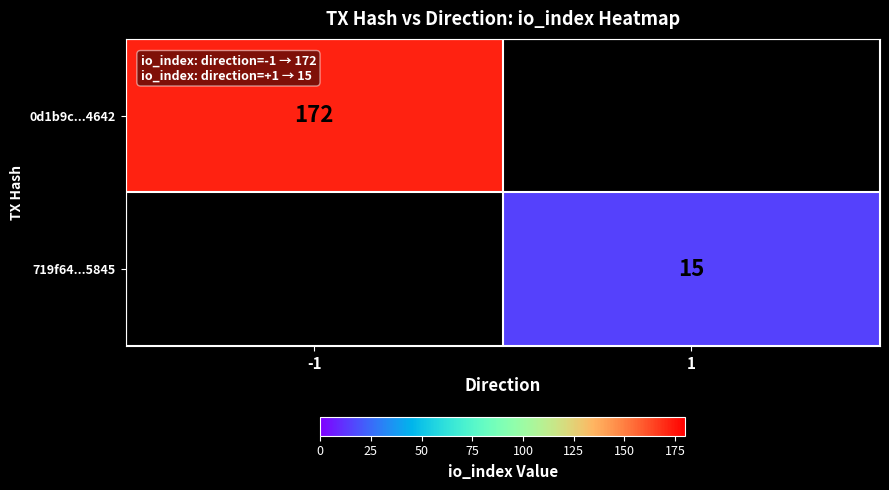

Between -1 and 1, which is larger?

-1